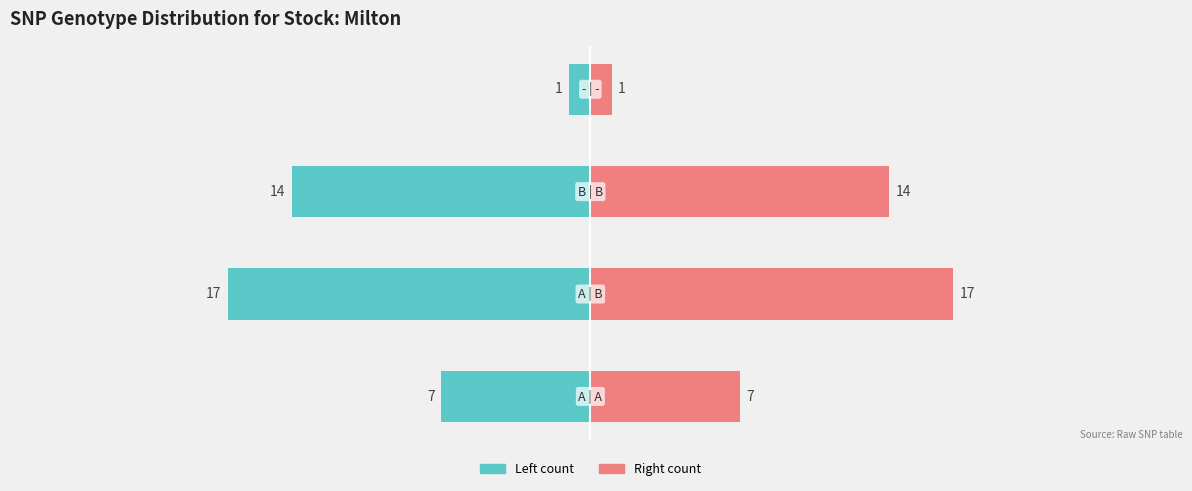

Between 1 and 2, which series saw the biggest shift?

Left count